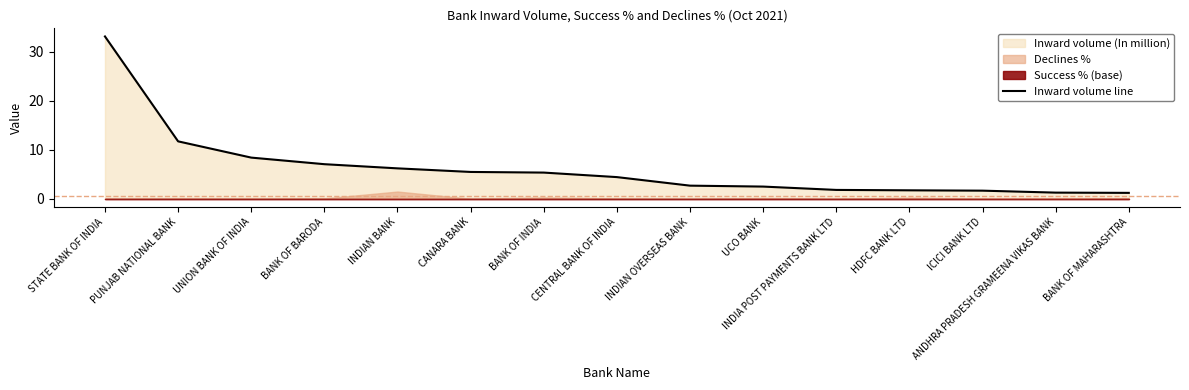

At which label is the value closest to 17?

PUNJAB NATIONAL BANK